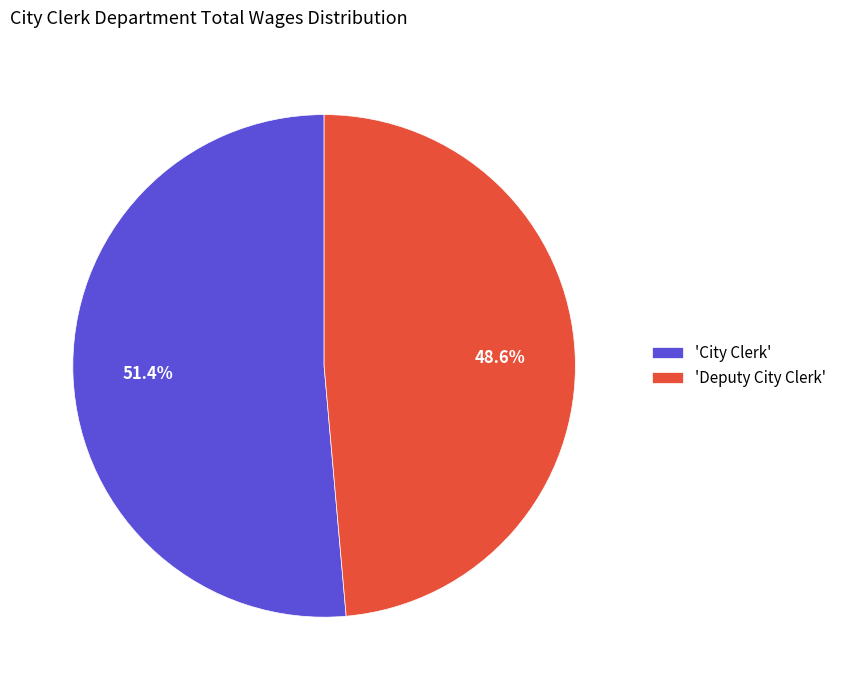

To the nearest percent, what is the difference between the largest and smallest slice percentages?

3%